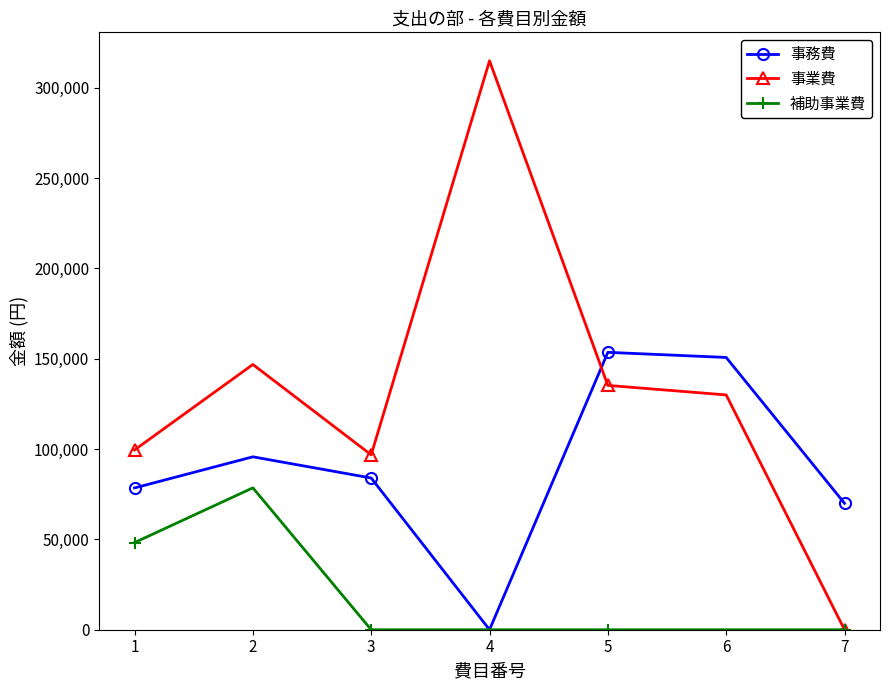

True or false: 事務費 has more than 0 interior local peaks.

True